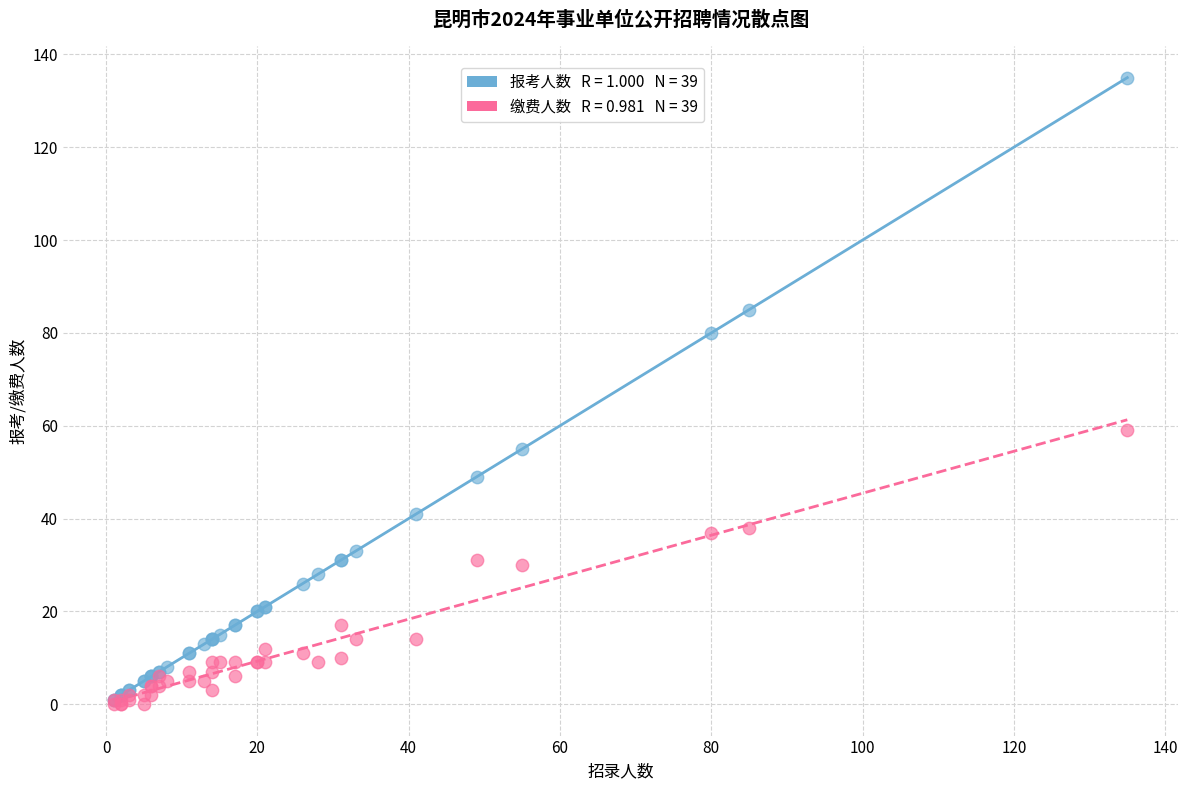

Across all series, what Y value is closest to 67?

59